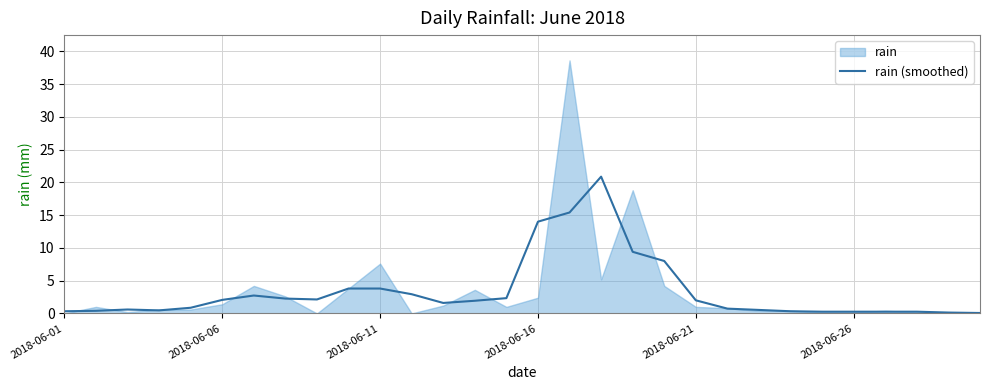

The rain (smoothed) series shows 3.4 at 2018-06-21. True or false?

False